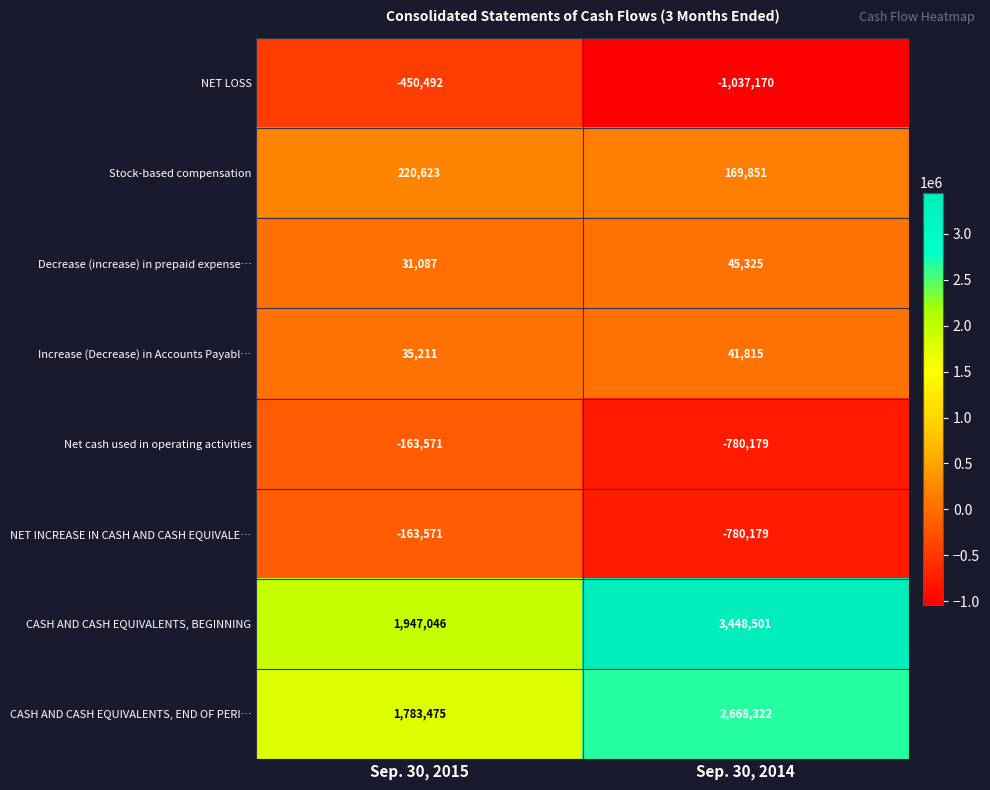

What is the sum of the Net cash used in operating activities values at Sep. 30, 2014 and Sep. 30, 2015?

-943750